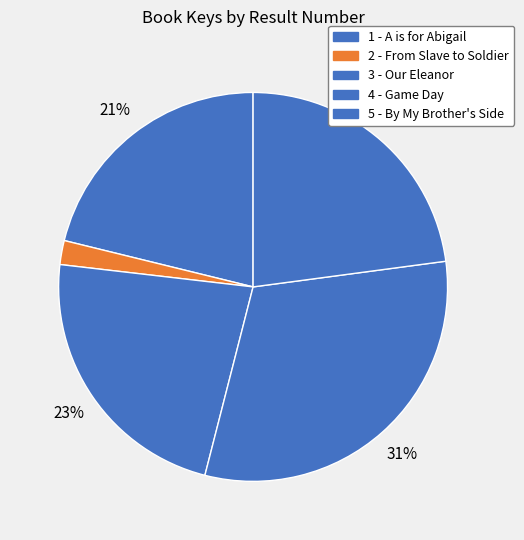

How many segments does this pie chart have?

5